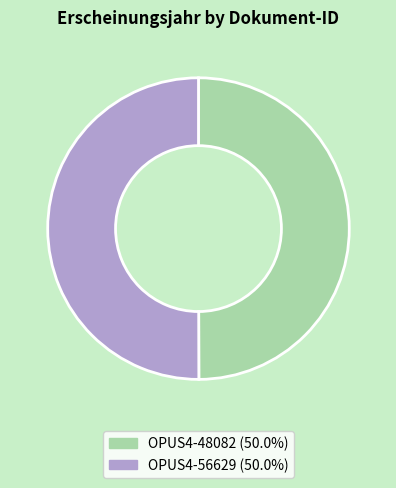

Is the sum of OPUS4-56629 and OPUS4-48082 greater than half?

Yes